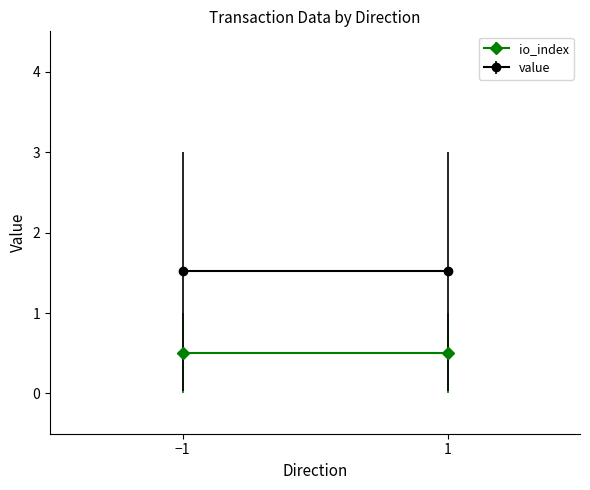

Which label corresponds to the smallest value in the chart?

-1